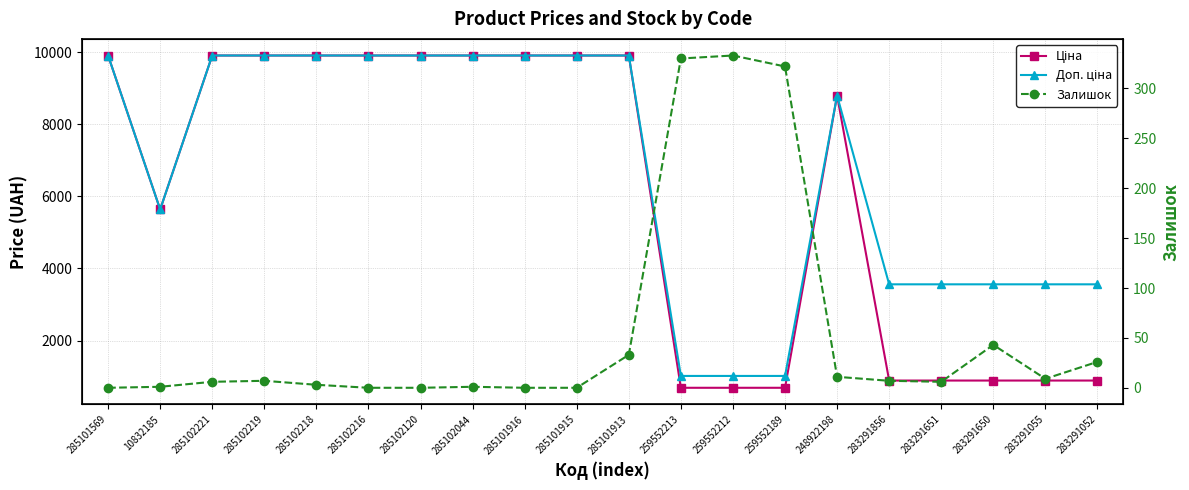

True or false: Доп. ціна has a value of 5580.3 at 285102044.

False